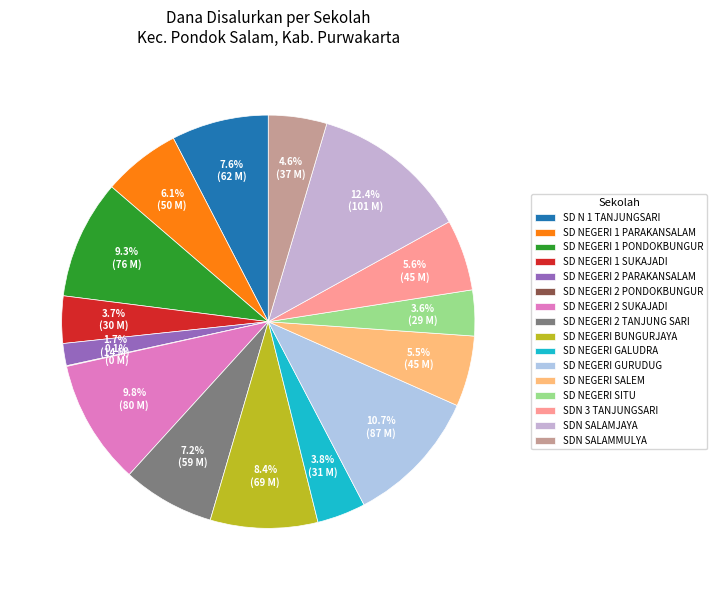

To the nearest percent, what is the difference between the SDN SALAMJAYA and SD NEGERI 2 TANJUNG SARI slice percentages?

5%